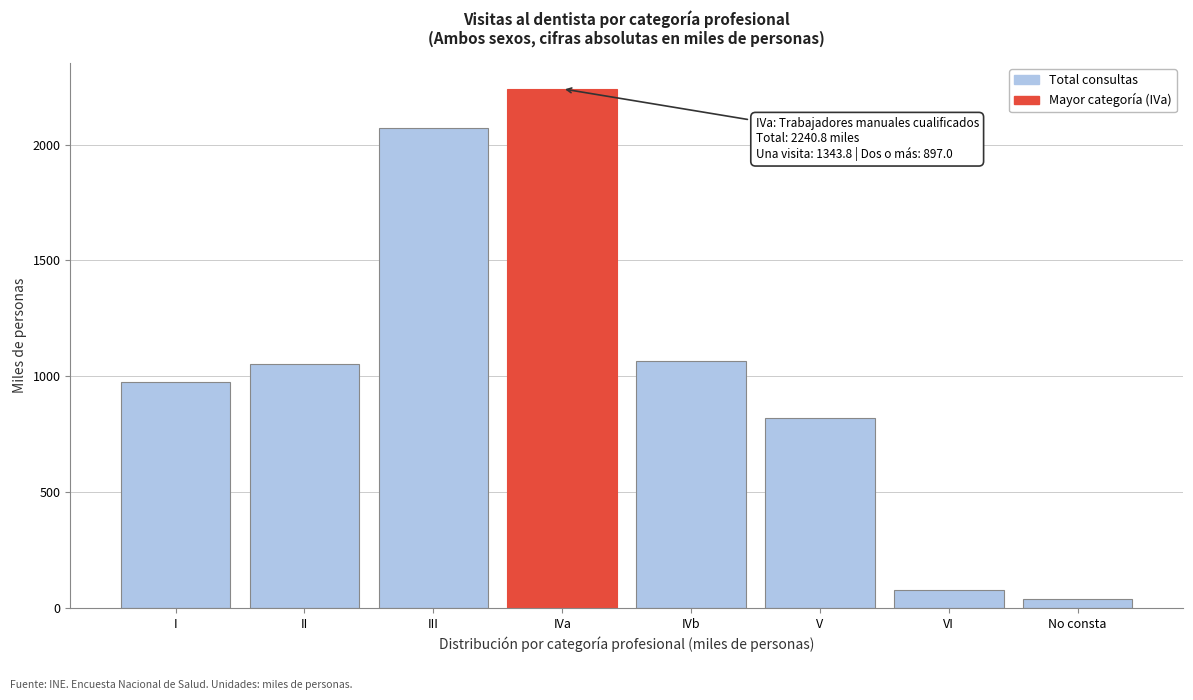

Reading left to right, list all the values displayed in this chart.

I=974.1	II=1051.7	III=2071.1	IVa=2240.8	IVb=1068.1	V=820.4	VI=78.1	No consta=37.2